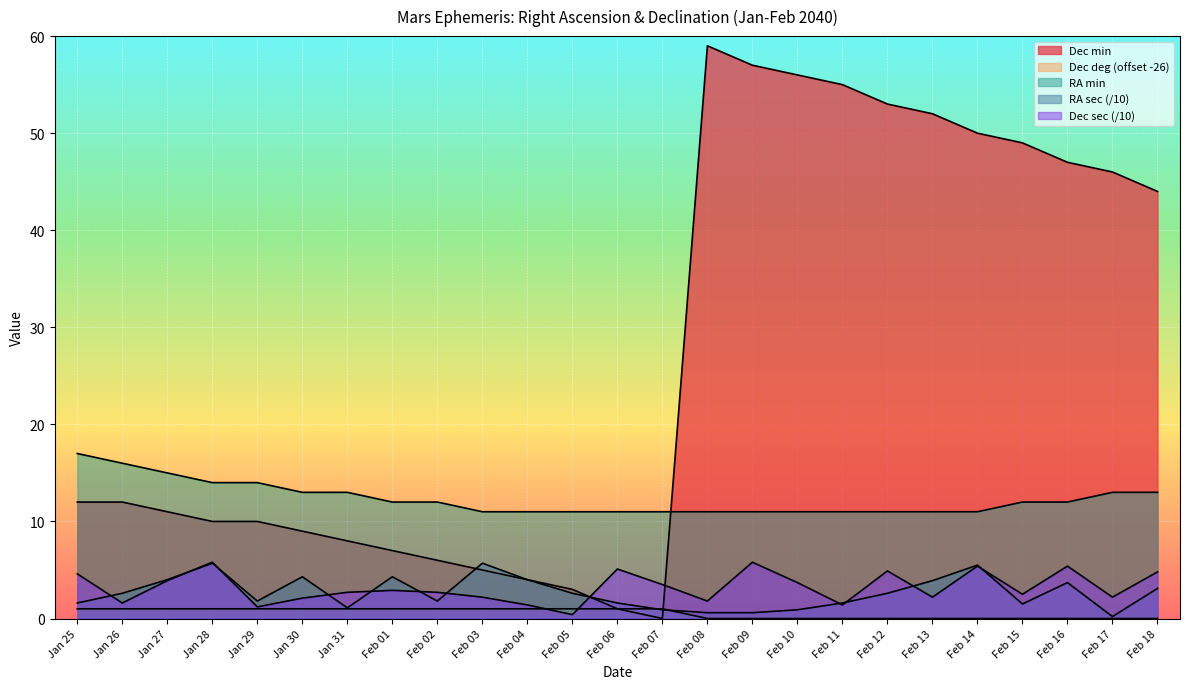

At how many categories does at least one series exceed 25?

11